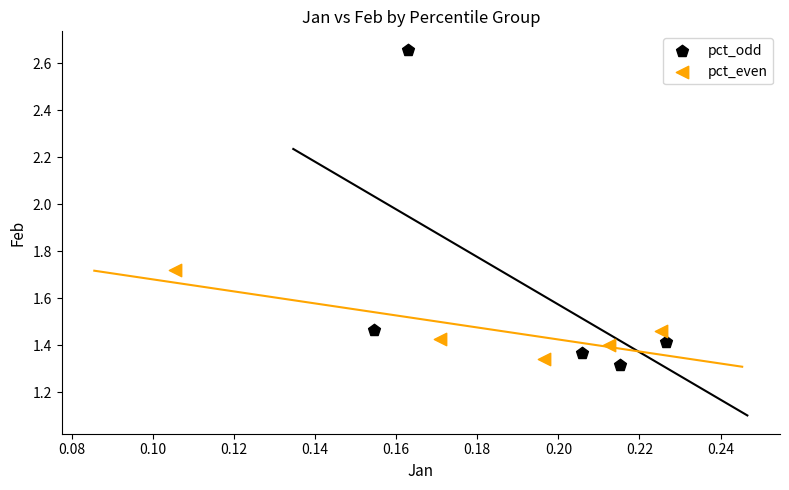

Which series contains the highest Y value?

pct_odd